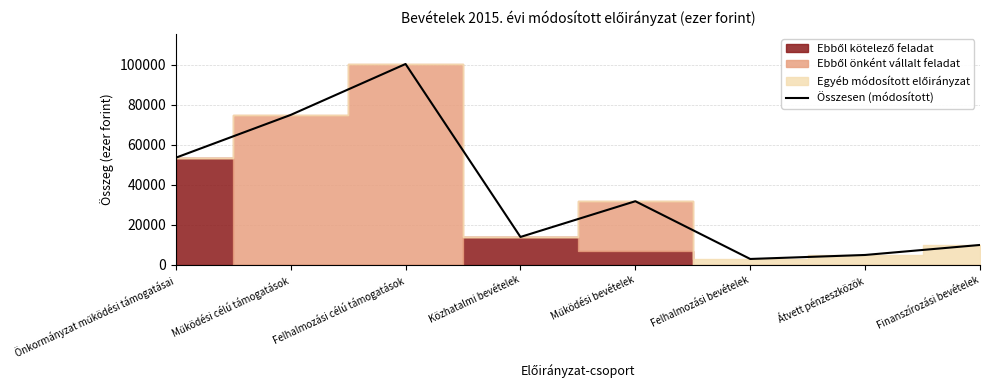

Does the chart have visible grid lines?

Yes